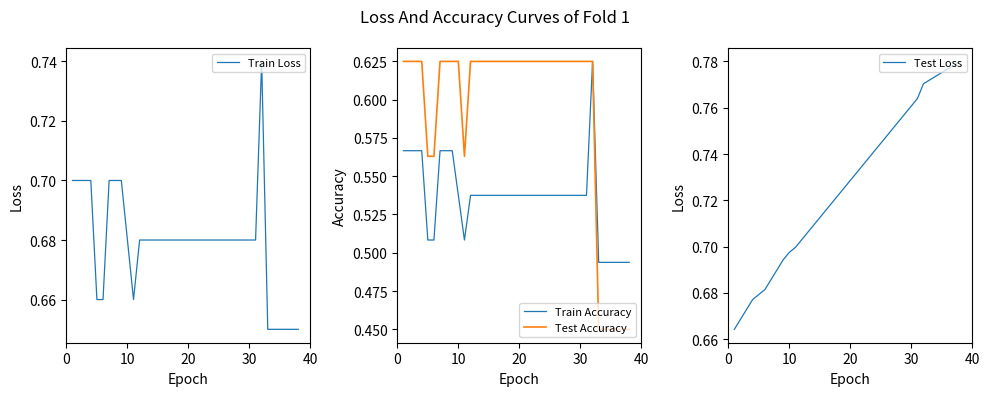

What is the difference between the maximum and minimum values in the Train Loss series?

0.1